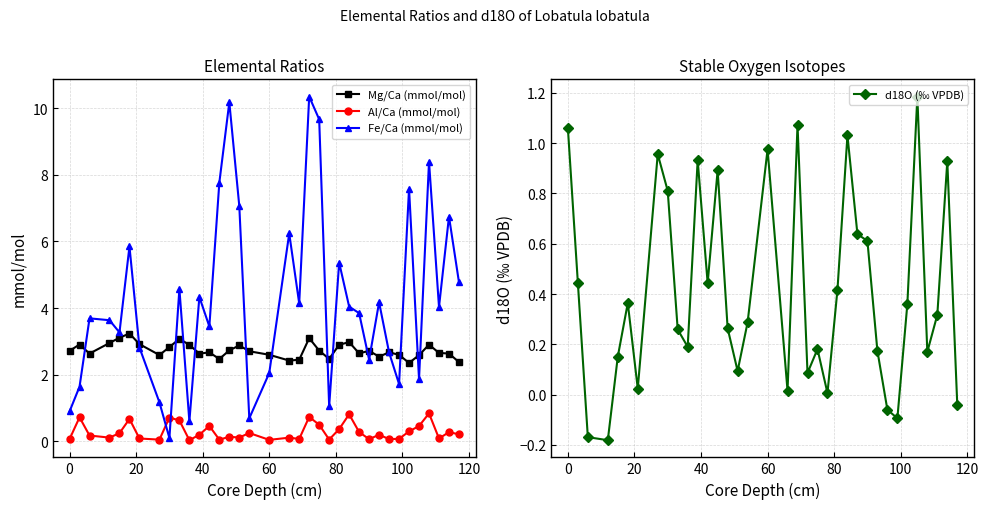

Is it true that d18O (‰ VPDB) equals 0.5 at 0?

False